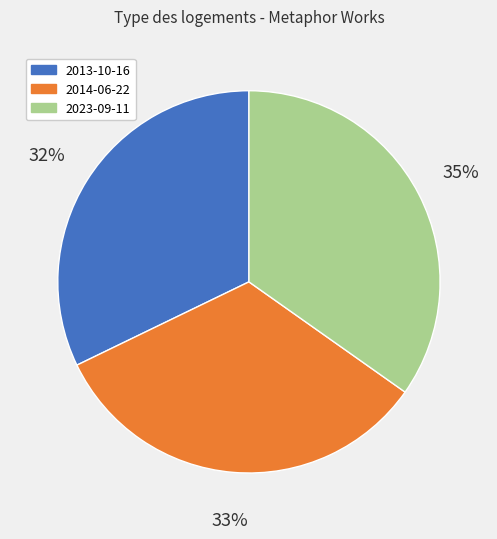

The 2023-09-11 slice represents 35% of the pie. True or false?

True